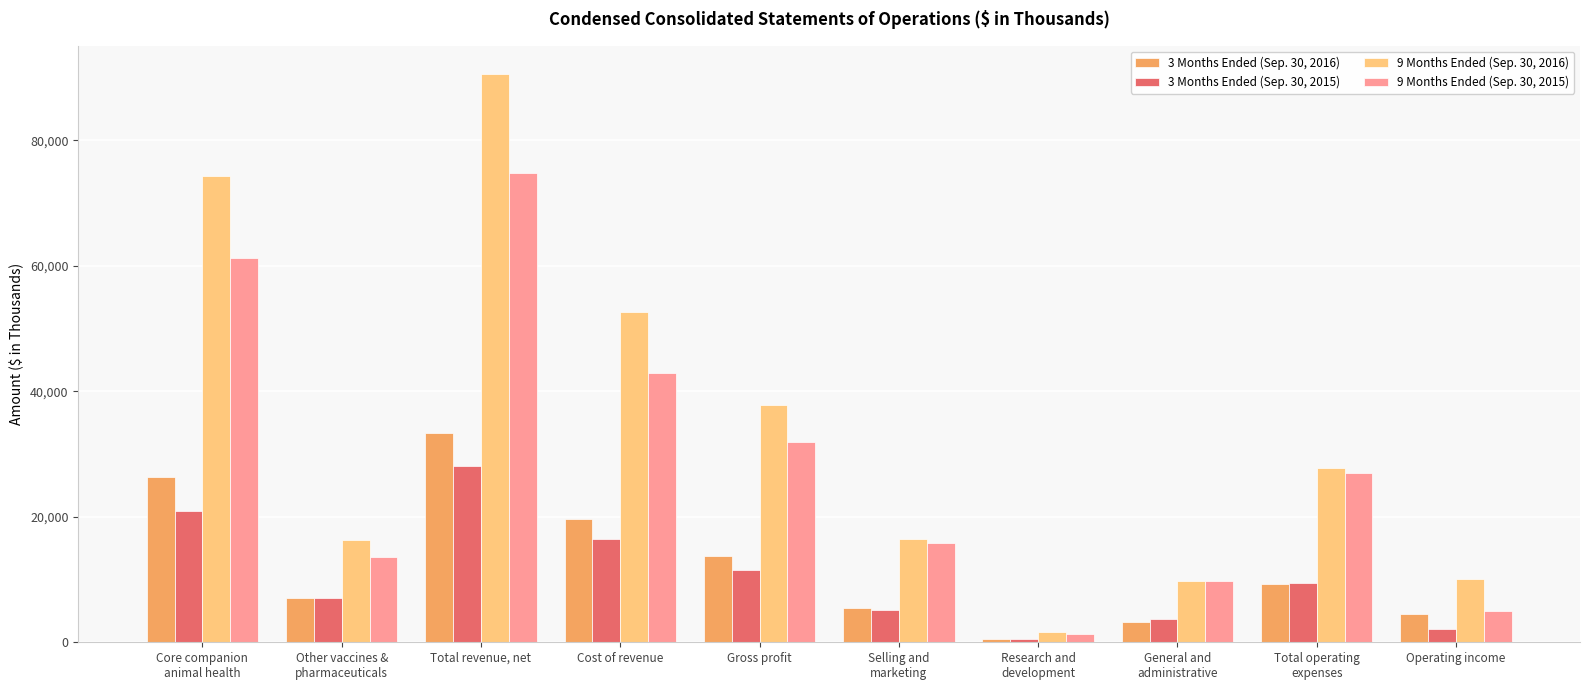

True or false: 9 Months Ended (Sep. 30, 2015) has a value of 3690 at General and
administrative.

False